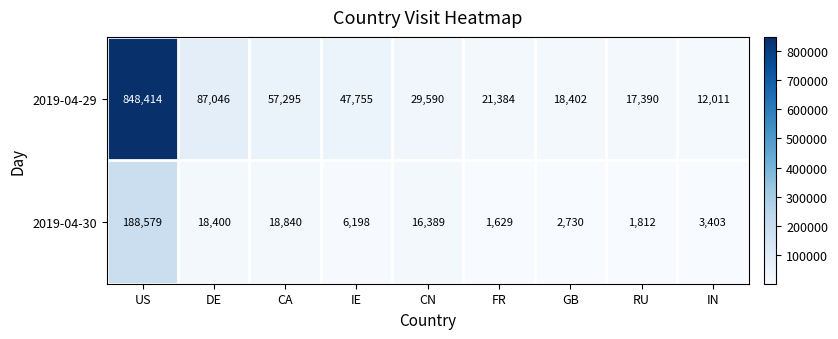

Rank the series by their maximum value, from lowest to highest.

2019-04-30, 2019-04-29